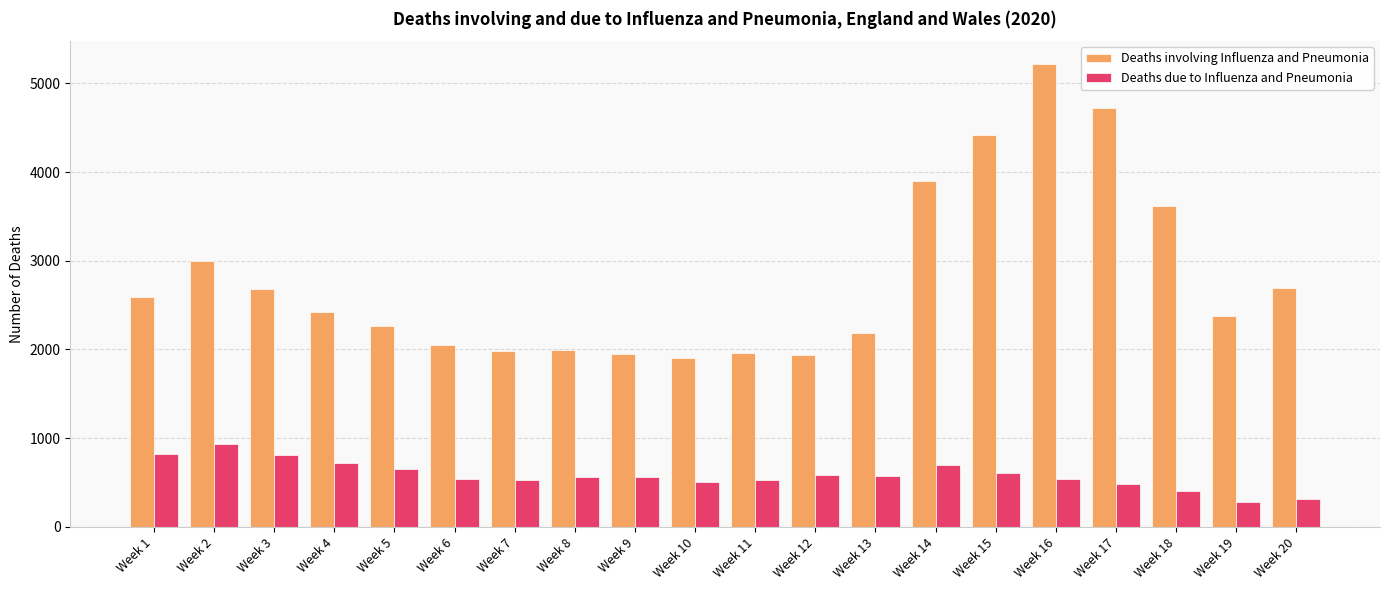

What is the approximate value of Deaths due to Influenza and Pneumonia at Week 13, to the nearest 50?

550